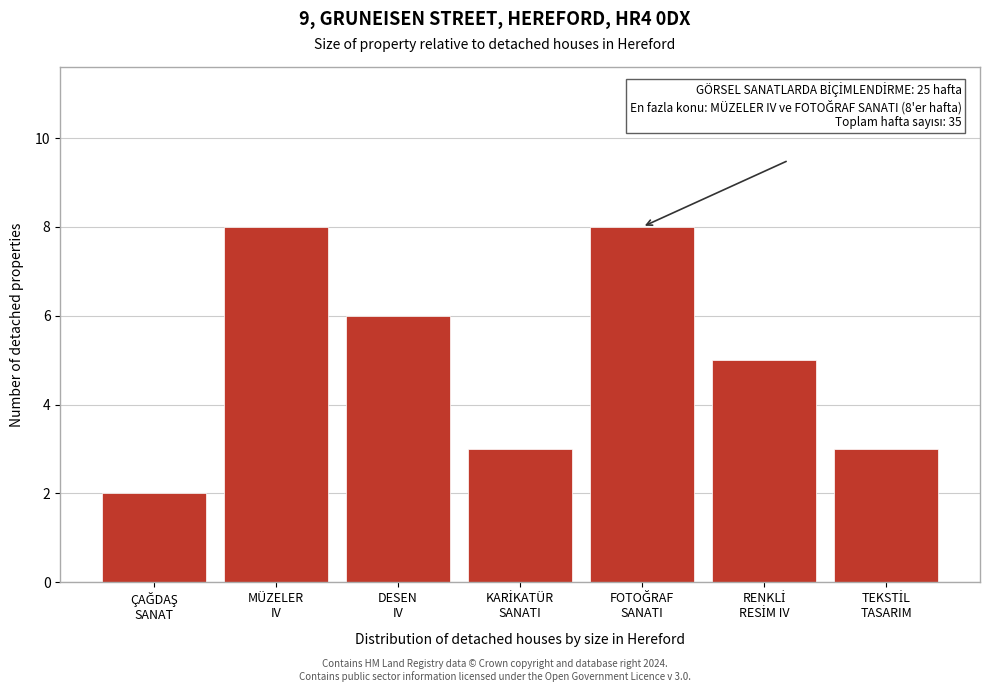

Reading left to right, what are all the values shown in this chart?

2	8	6	3	8	5	3